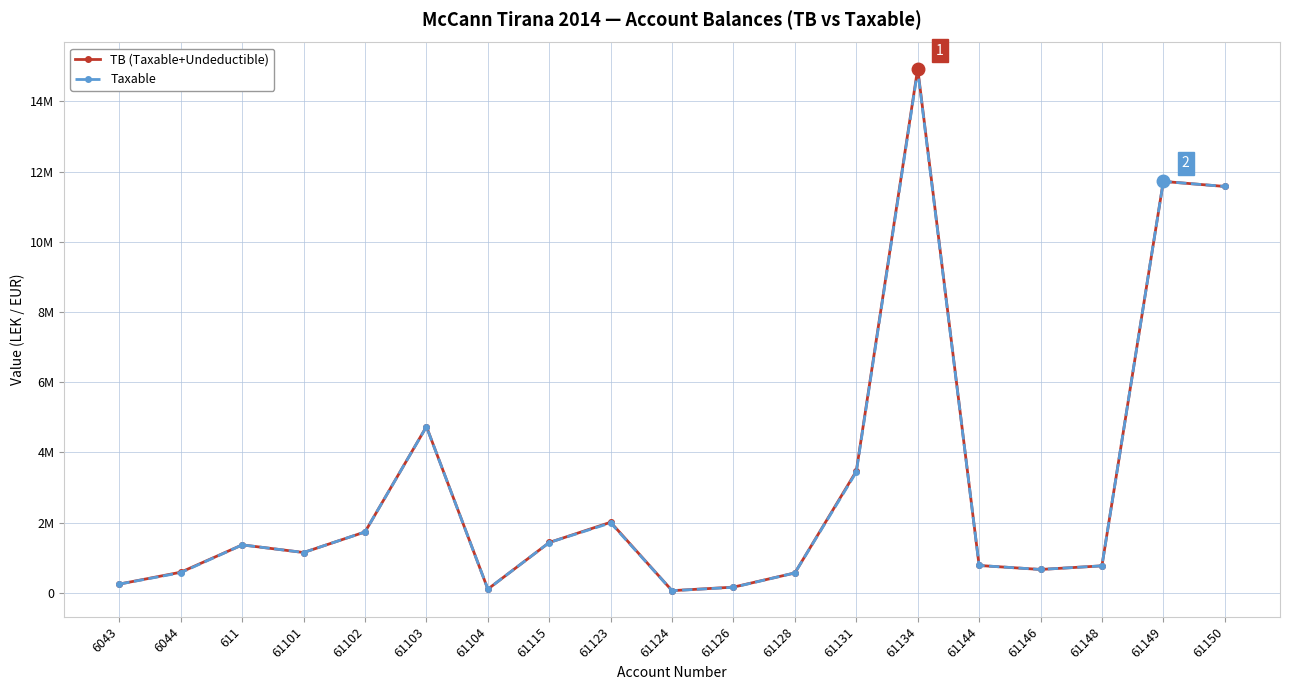

True or false: TB (Taxable+Undeductible) has a value of 11574631.1 at 61150.

True